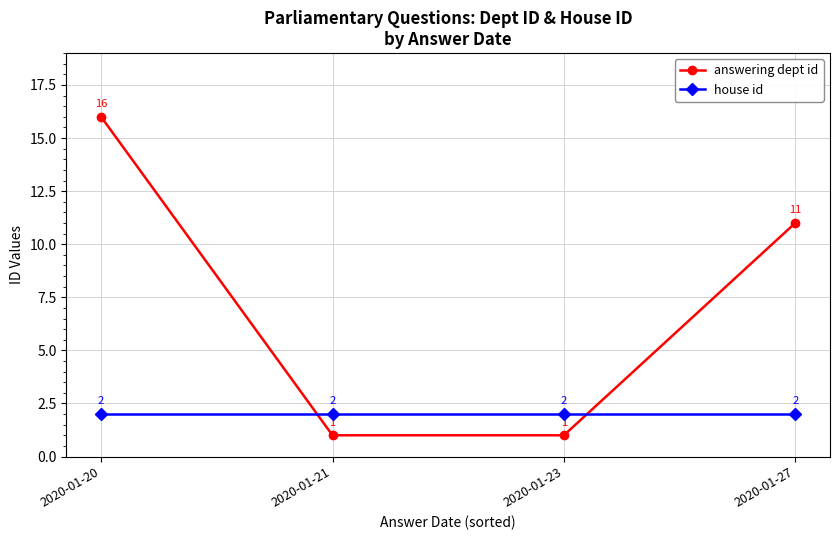

Where do house id and answering dept id first cross each other?

2020-01-20 and 2020-01-21